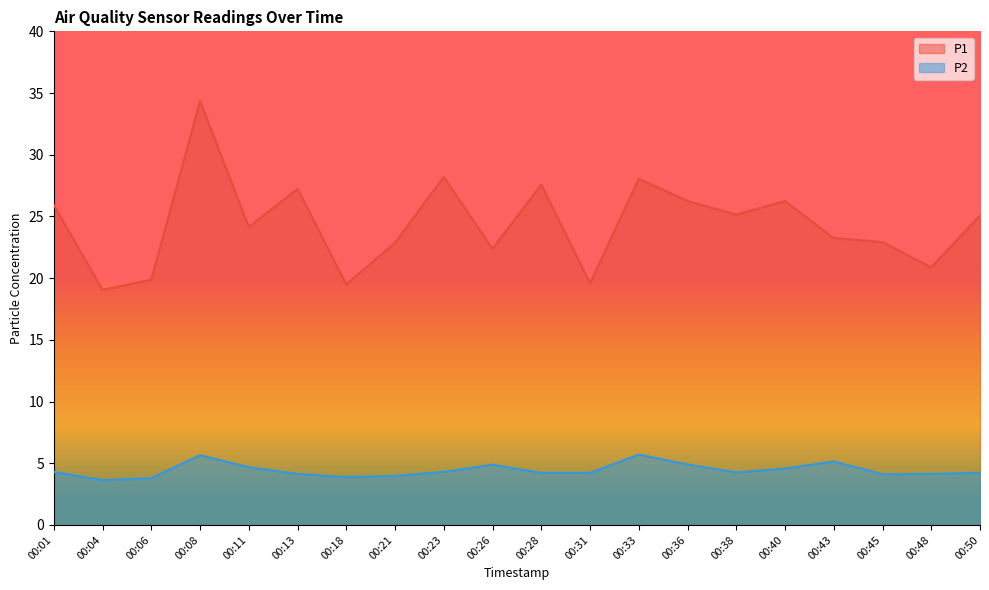

What is the difference between the highest and lowest values at 00:38?

20.9